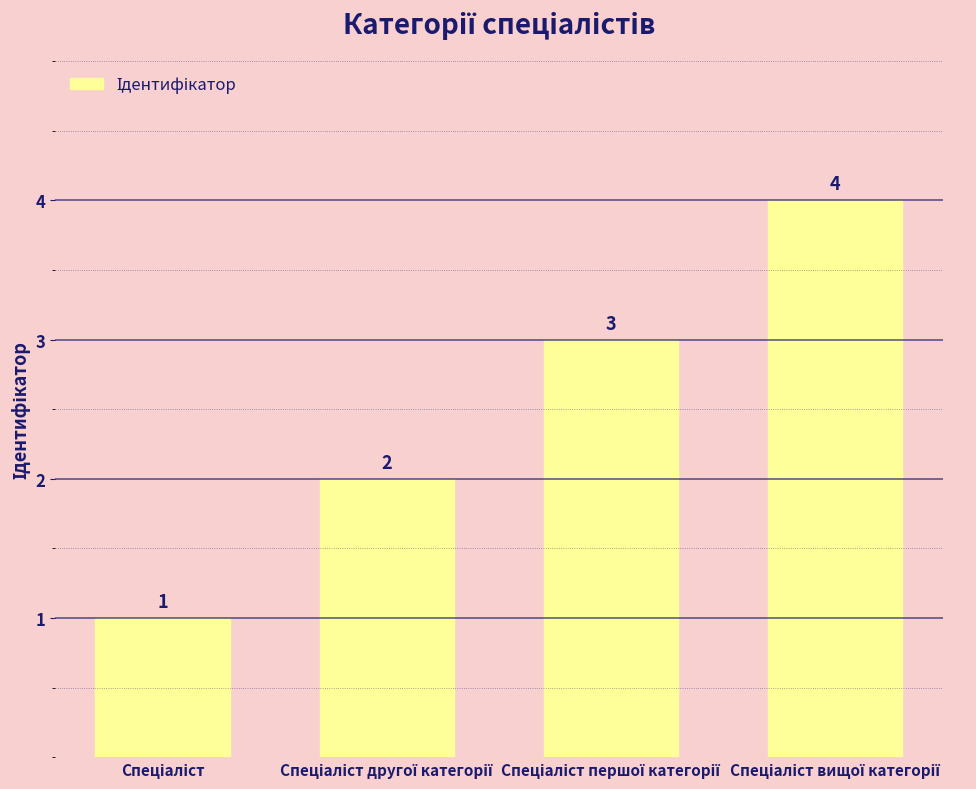

What is the greatest value displayed?

4